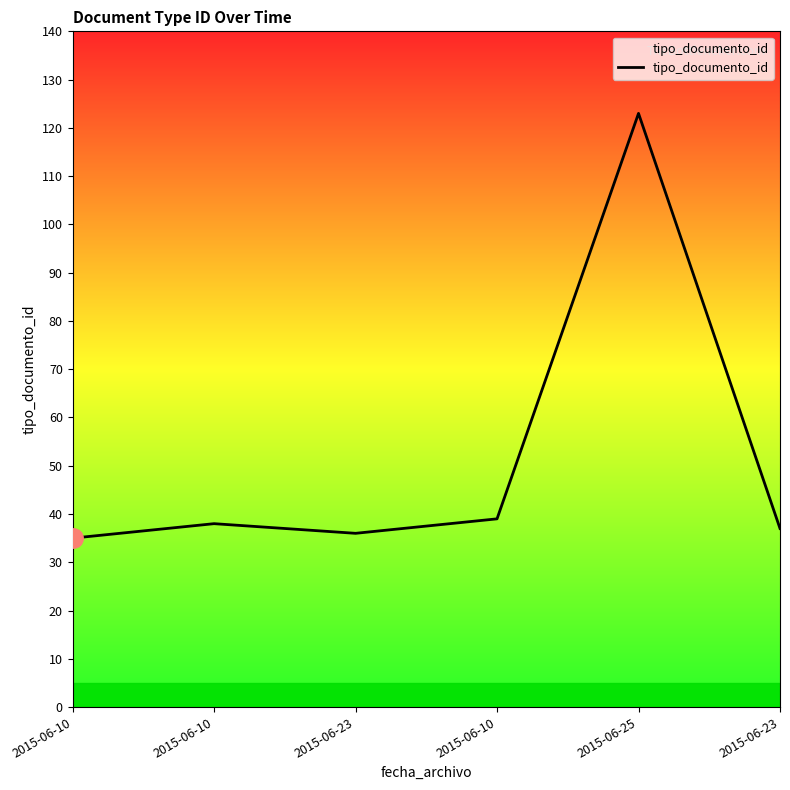

Count the number of data series in this chart.

1